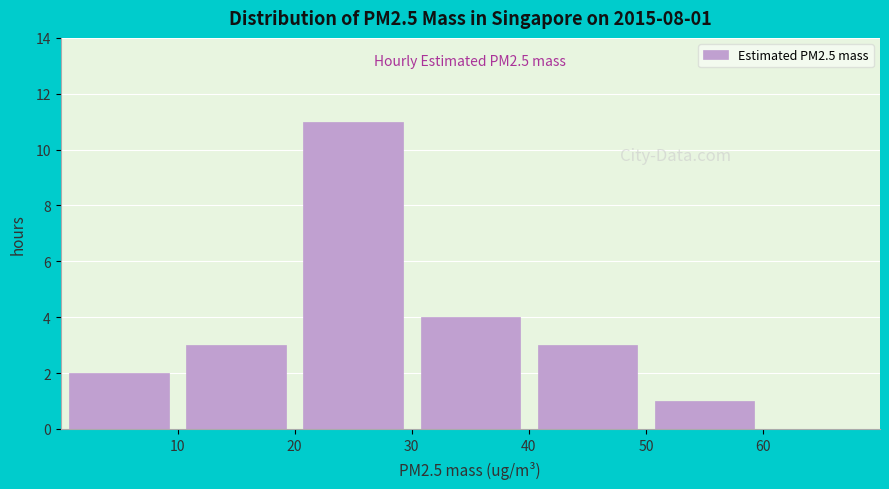

Over which range of the x-axis is the bar tallest?

20 to 30